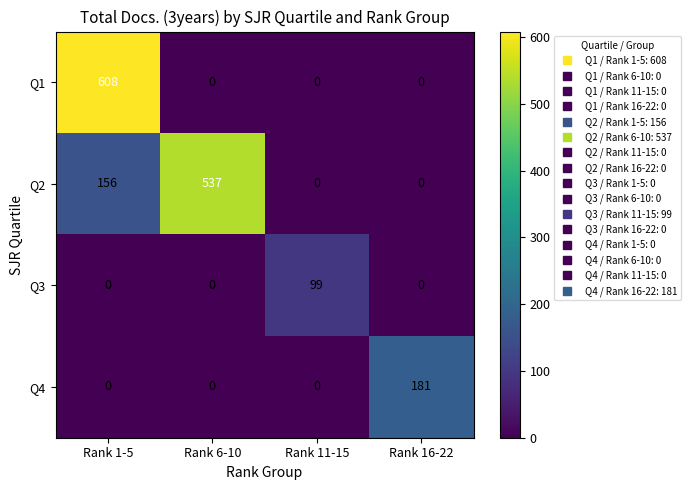

Rank the series by their maximum value, from highest to lowest.

Q1, Q2, Q4, Q3